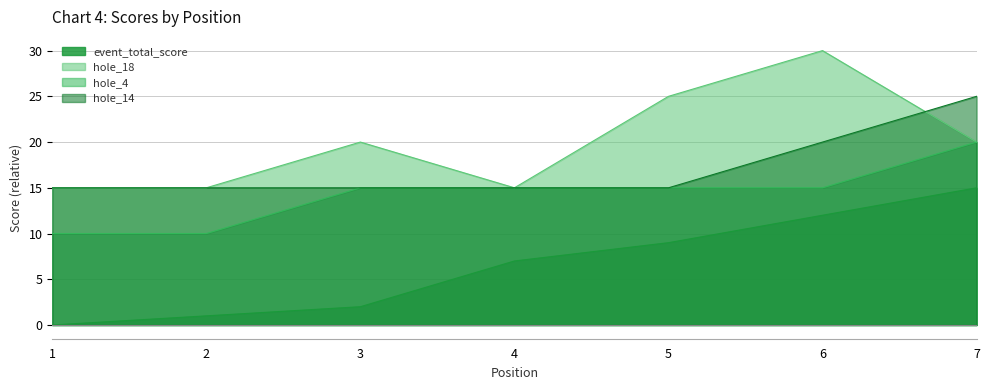

Reading left to right, transcribe all the data shown in this chart.

event_total_score: 1=0	2=1	3=2	4=7	5=9	6=12	7=15
hole_18: 1=15	2=15	3=20	4=15	5=25	6=30	7=20
hole_4: 1=10	2=10	3=15	4=15	5=15	6=15	7=20
hole_14: 1=15	2=15	3=15	4=15	5=15	6=20	7=25